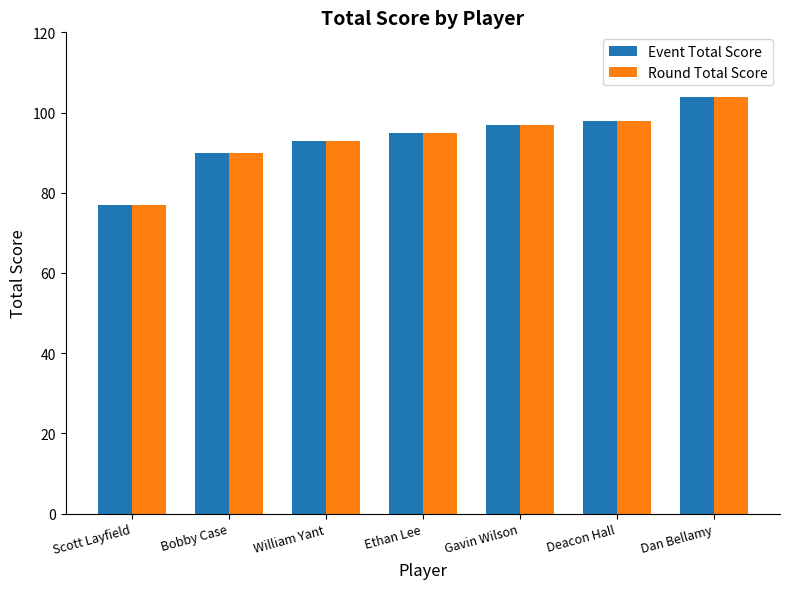

Are the bars horizontal?

No